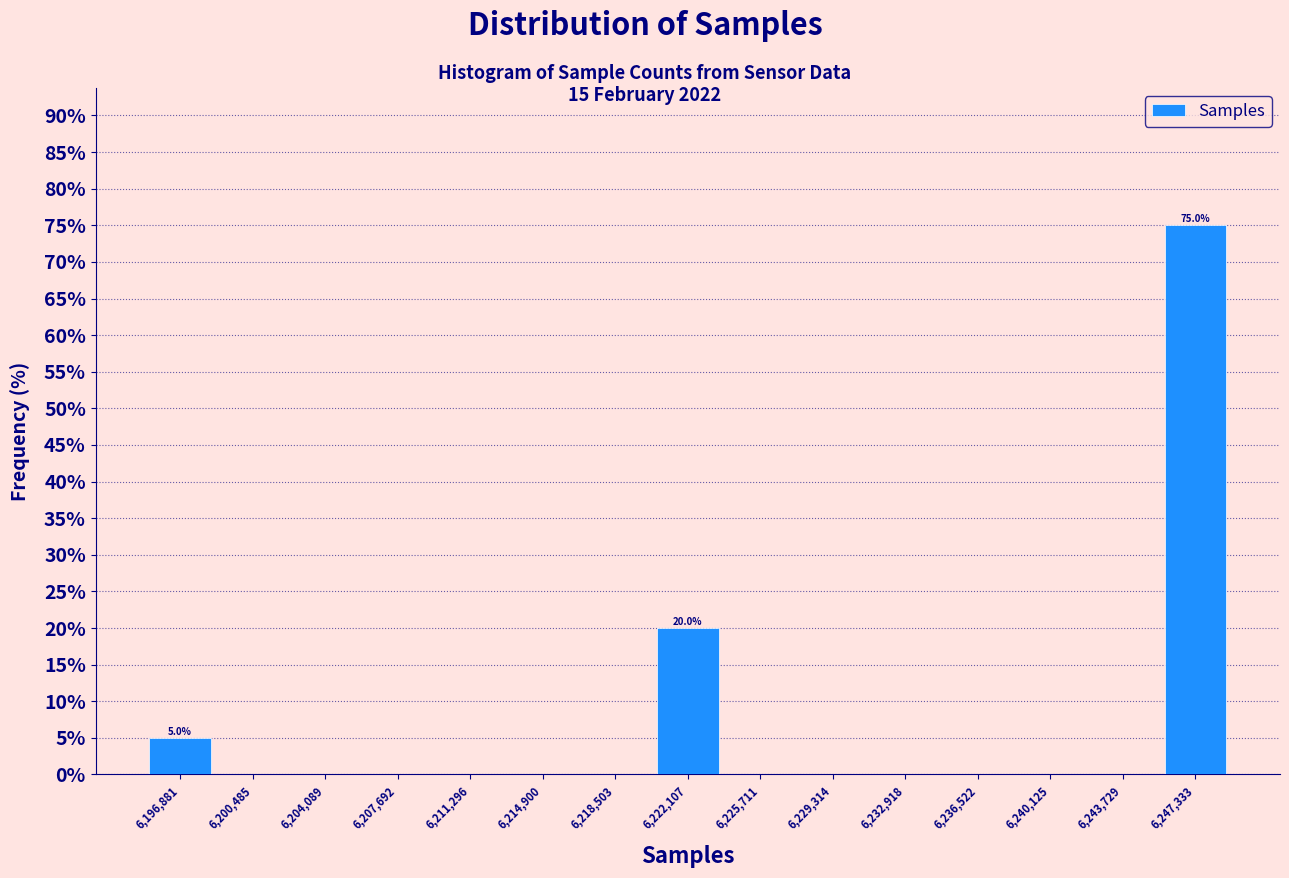

Over which range of the x-axis is the bar tallest?

6245500 to 6249000